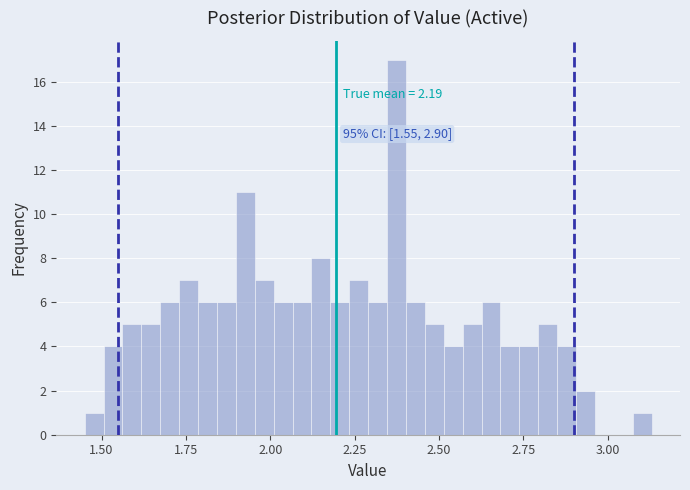

Read against the x-axis, roughly where is the centre of the tallest bar?

2.35